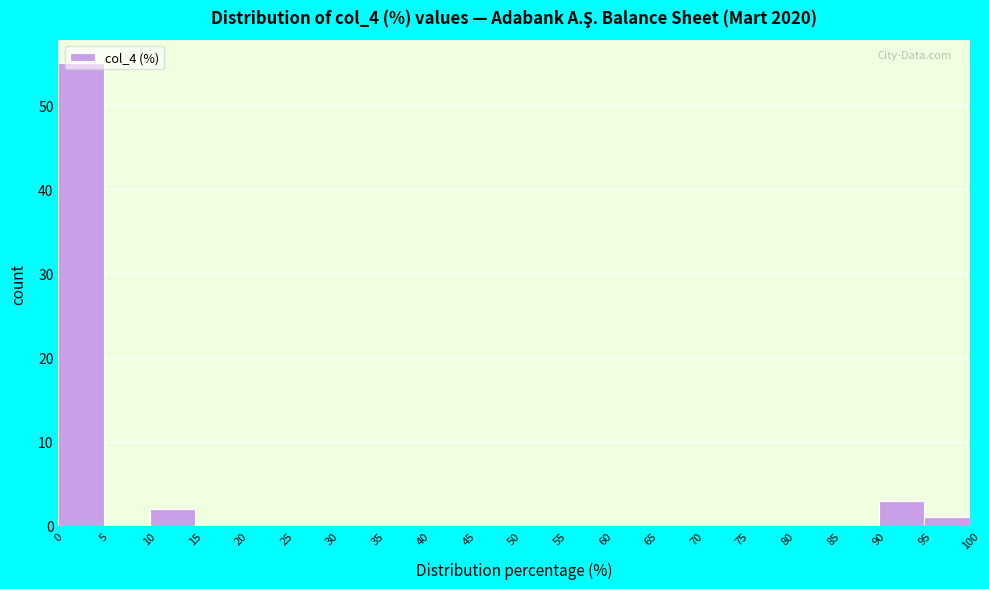

Over which range of the x-axis is the bar tallest?

0 to 5